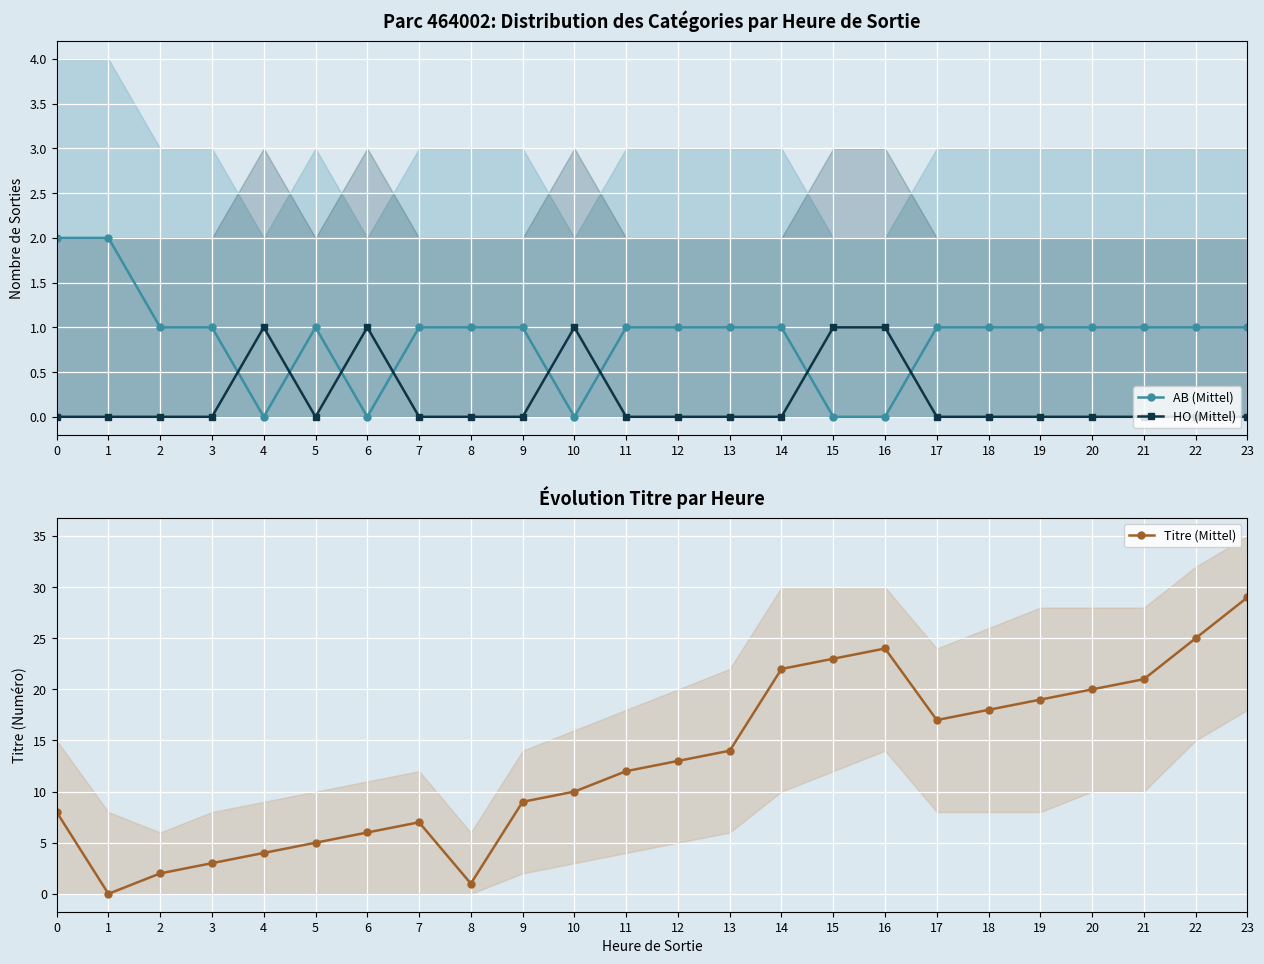

What is the average value of the Titre (Mittel) series?

13